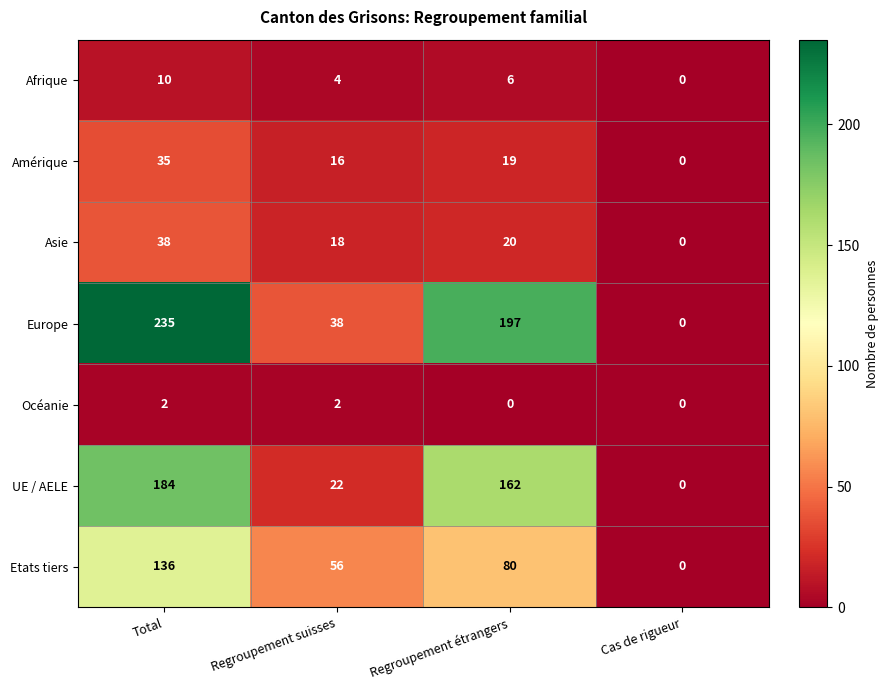

Read the Etats tiers value at Regroupement suisses, to the nearest 50.

50